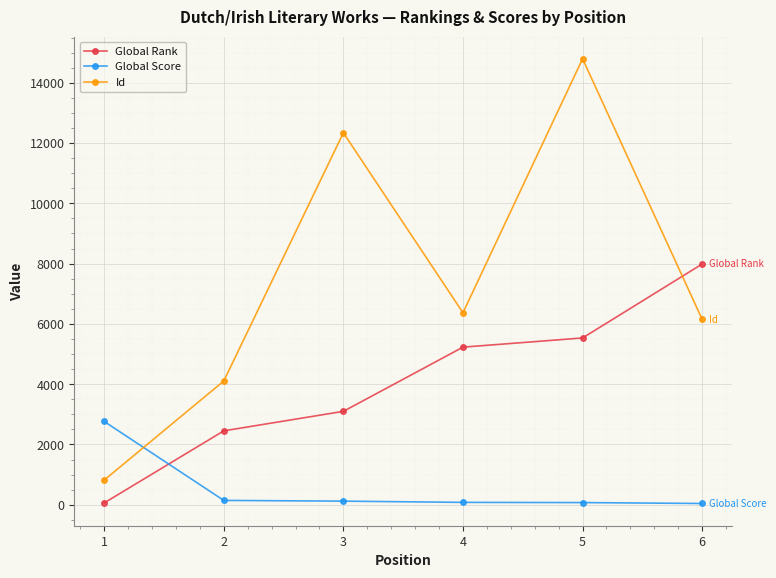

Between 2 and 3, which series saw the biggest shift?

Id